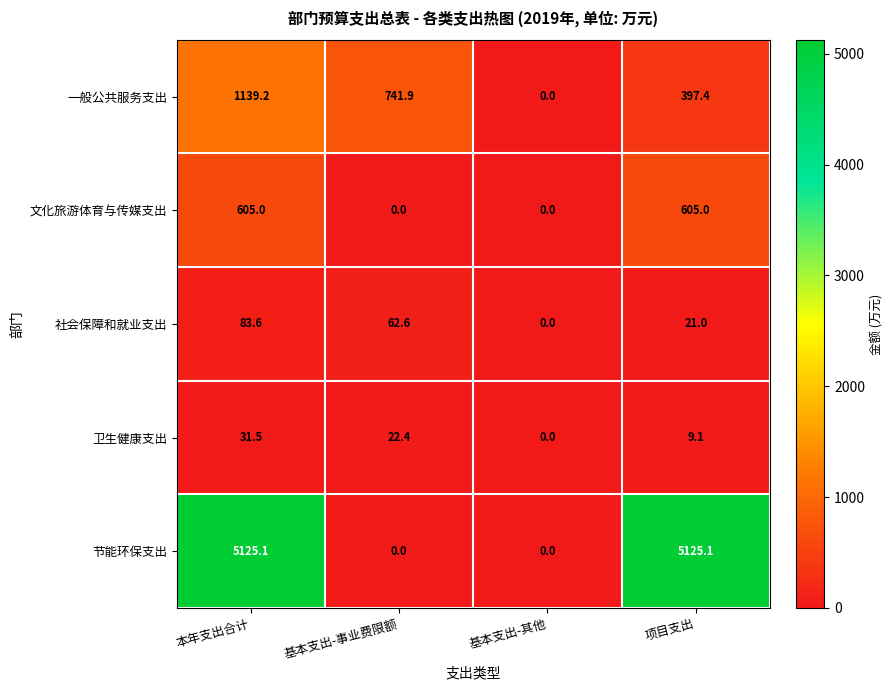

Count the 文化旅游体育与传媒支出 values in the range 0 to 605.

4